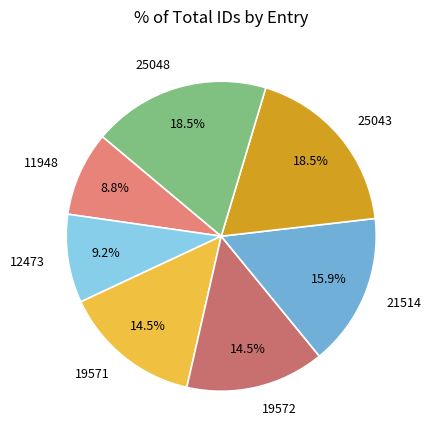

Is there a majority slice in this chart?

No